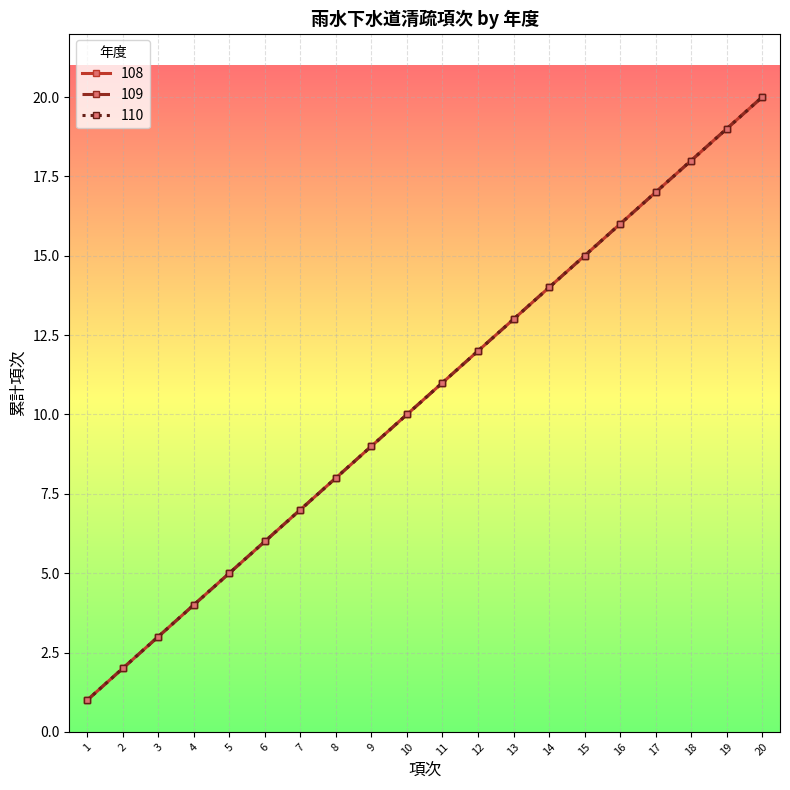

Reading left to right, extract all data points from this chart.

108: 1=1	2=2	3=3	4=4	5=5	6=6	7=7	8=8	9=9	10=10	11=11	12=12	13=13	14=14	15=15	16=16	17=17	18=18	19=19	20=20
109: 1=1	2=2	3=3	4=4	5=5	6=6	7=7	8=8	9=9	10=10	11=11	12=12	13=13	14=14	15=15	16=16	17=17	18=18	19=19	20=20
110: 1=1	2=2	3=3	4=4	5=5	6=6	7=7	8=8	9=9	10=10	11=11	12=12	13=13	14=14	15=15	16=16	17=17	18=18	19=19	20=20